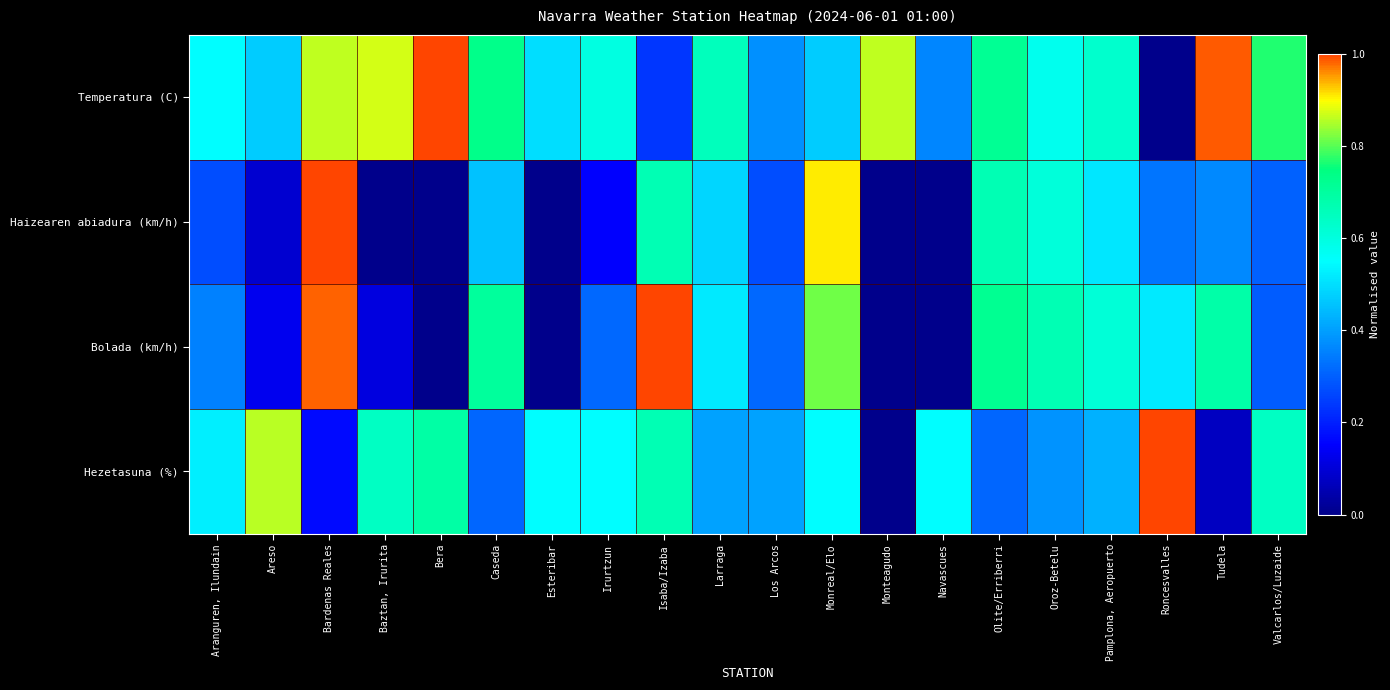

Which series has the largest total across all categories?

Temperatura (C)